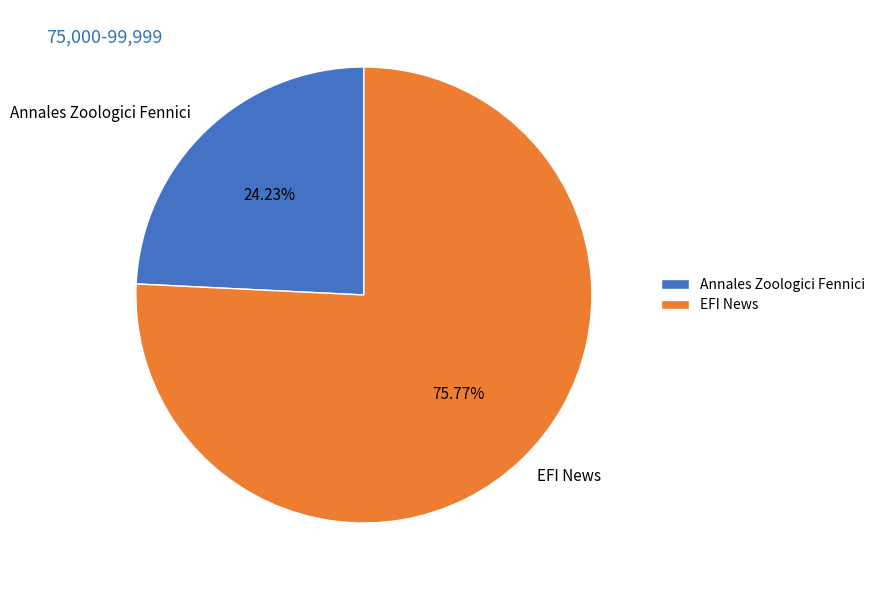

Which category has the smallest portion of the pie?

Annales Zoologici Fennici